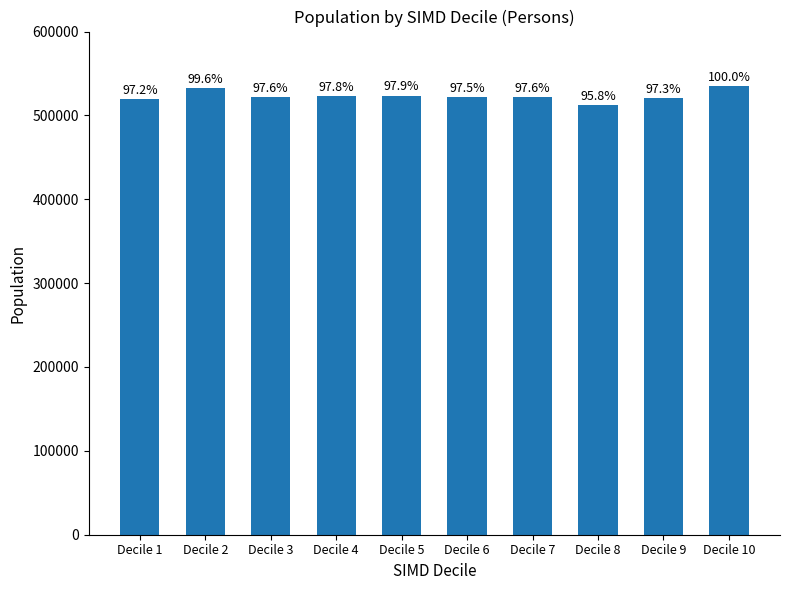

How many bars are there in total?

10